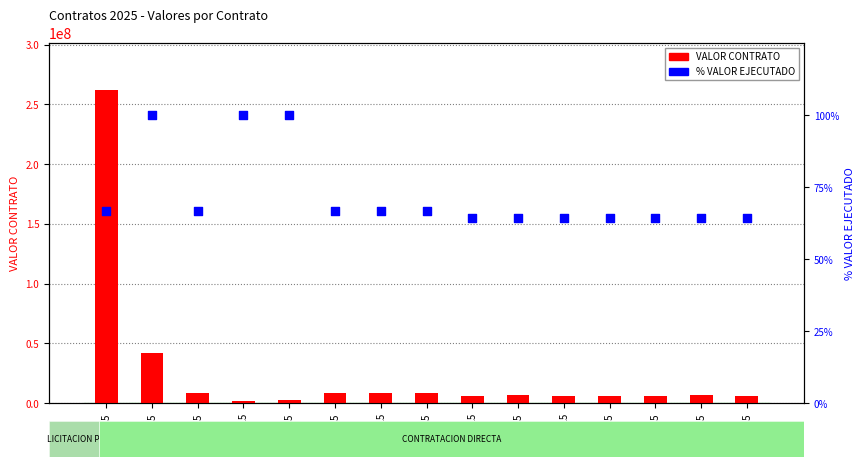

What is the total value across all series at 151-2025?

8400066.7